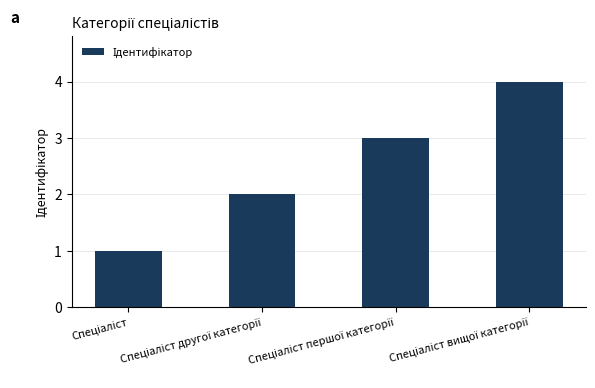

What is the sum of all values?

10